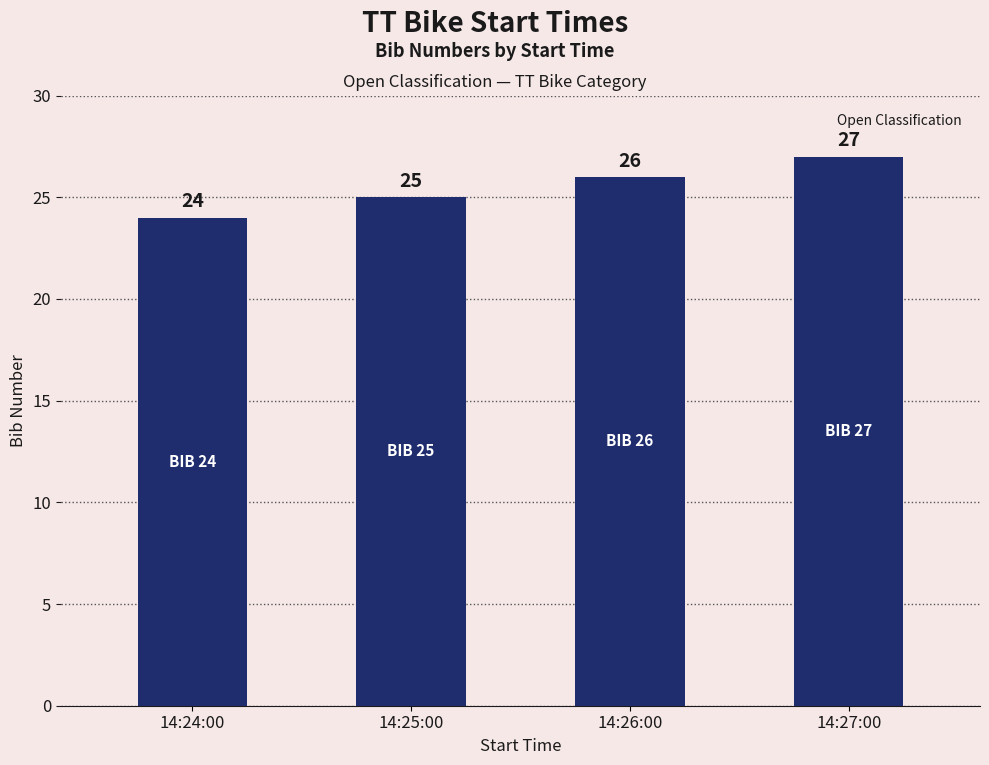

Which category has the lowest value across all series?

14:24:00